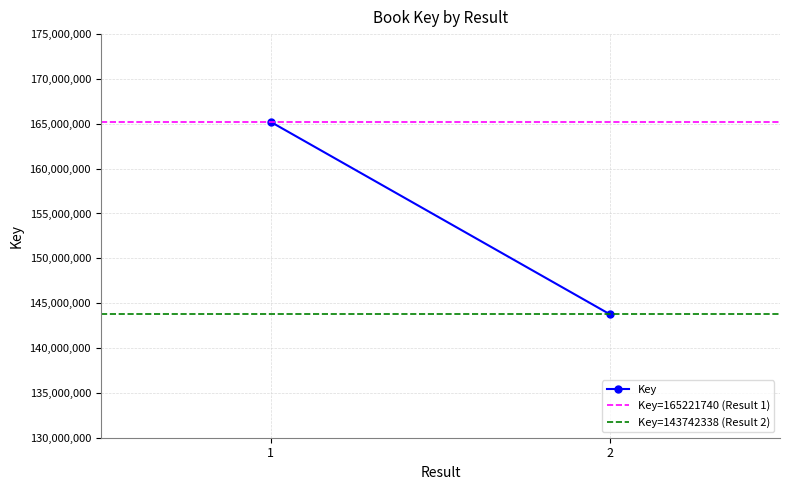

What is the sum of the Key=165221740 (Result 1) values at 1 and 2?

330443480